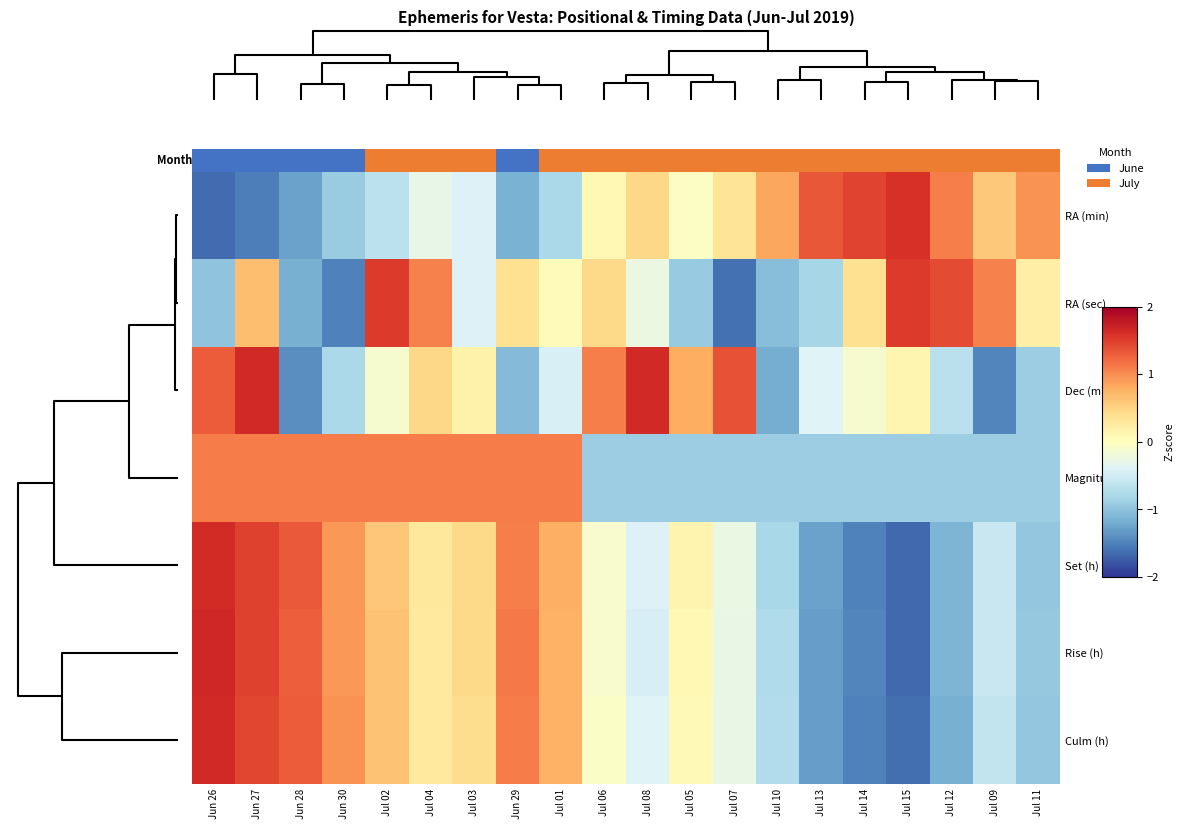

How many data points does each series have?

20